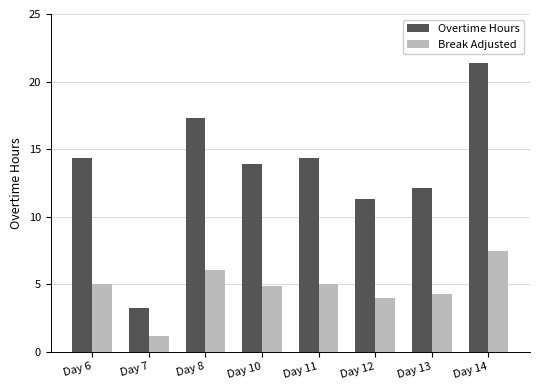

What are all the series names shown in the legend?

Overtime Hours, Break Adjusted